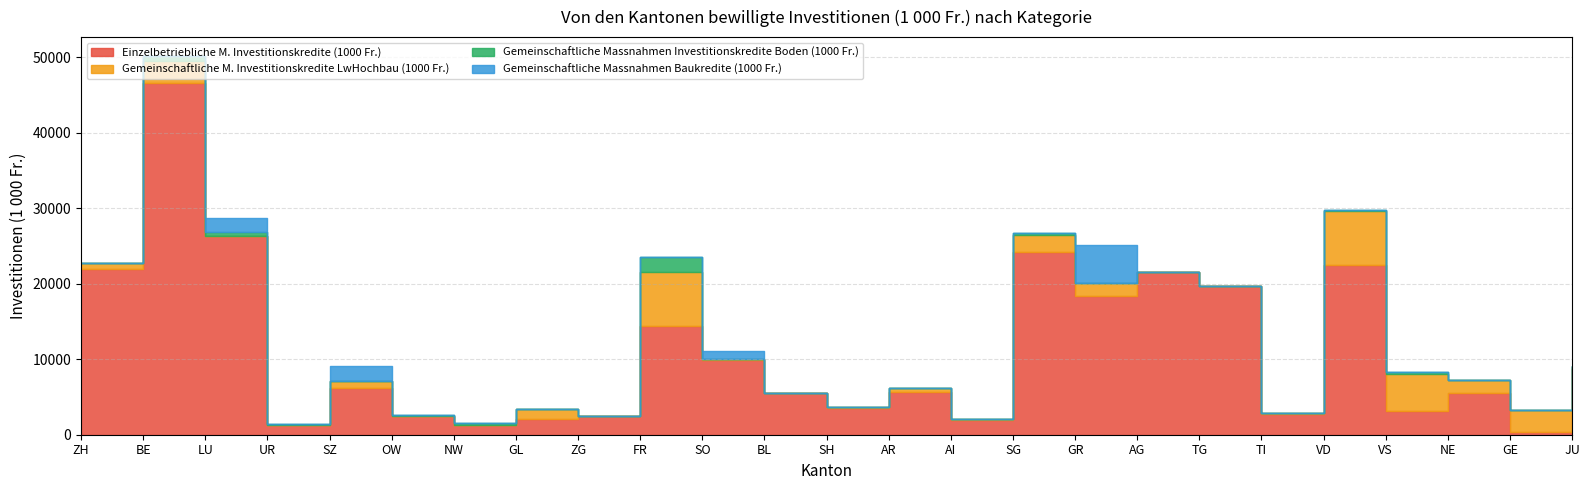

What is the difference between the second highest and second lowest values in the Einzelbetriebliche M. Investitionskredite (1000 Fr.) series?

25020.6